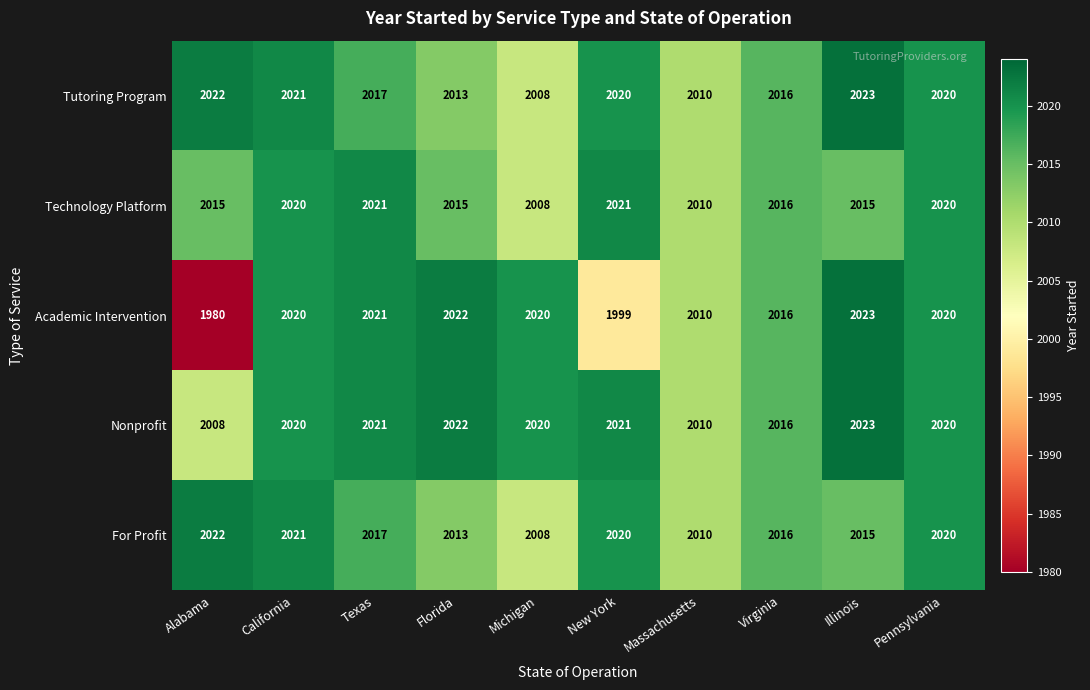

Where is Nonprofit nearest to the value 2015?

Virginia